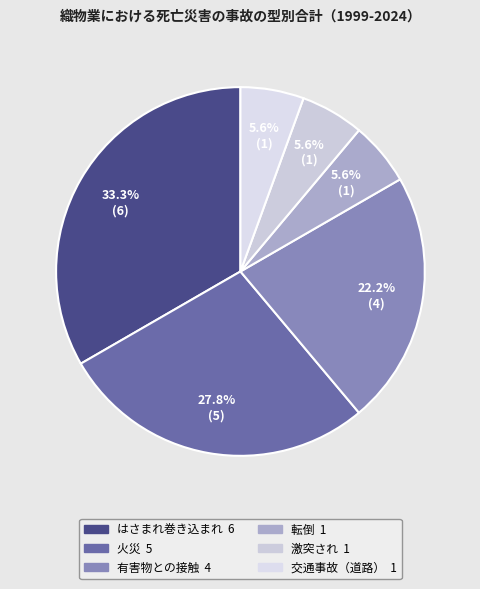

To the nearest percent, what percentage of the pie is 激突され?

6%